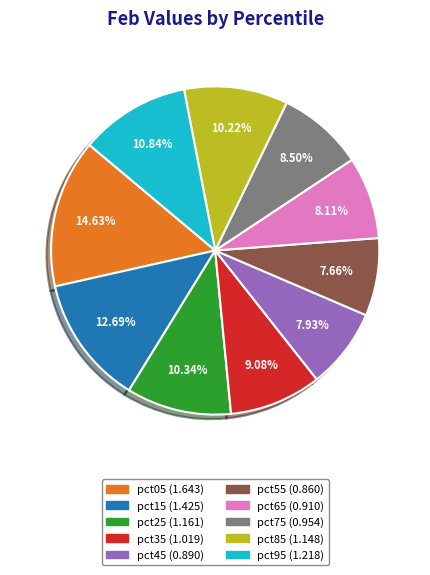

Is it true that pct15 is 27% of the pie?

False